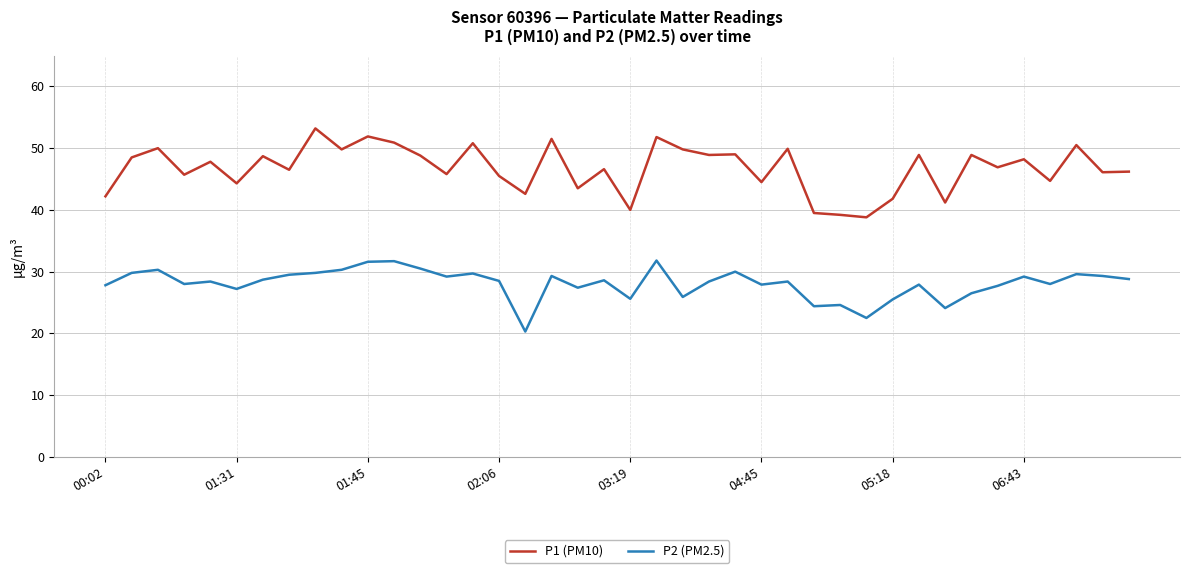

Which series has the widest spread of values?

P1 (PM10)